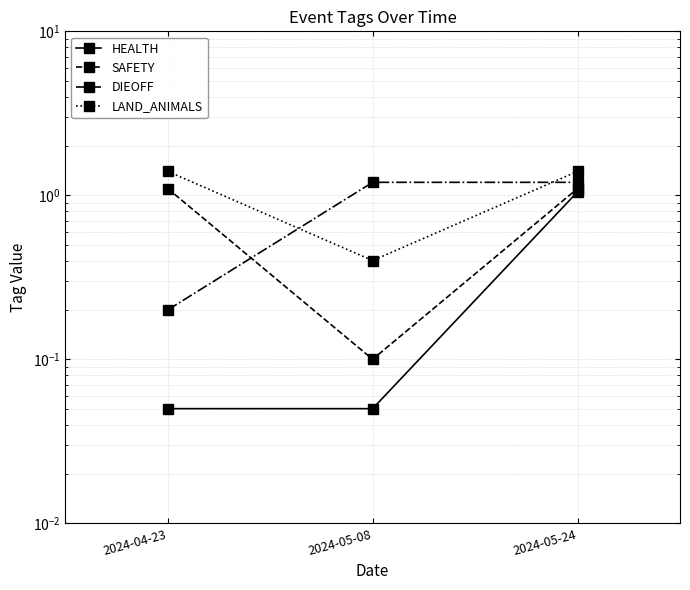

What is the sum of the LAND_ANIMALS values at 2024-05-24 and 2024-05-08?

1.8